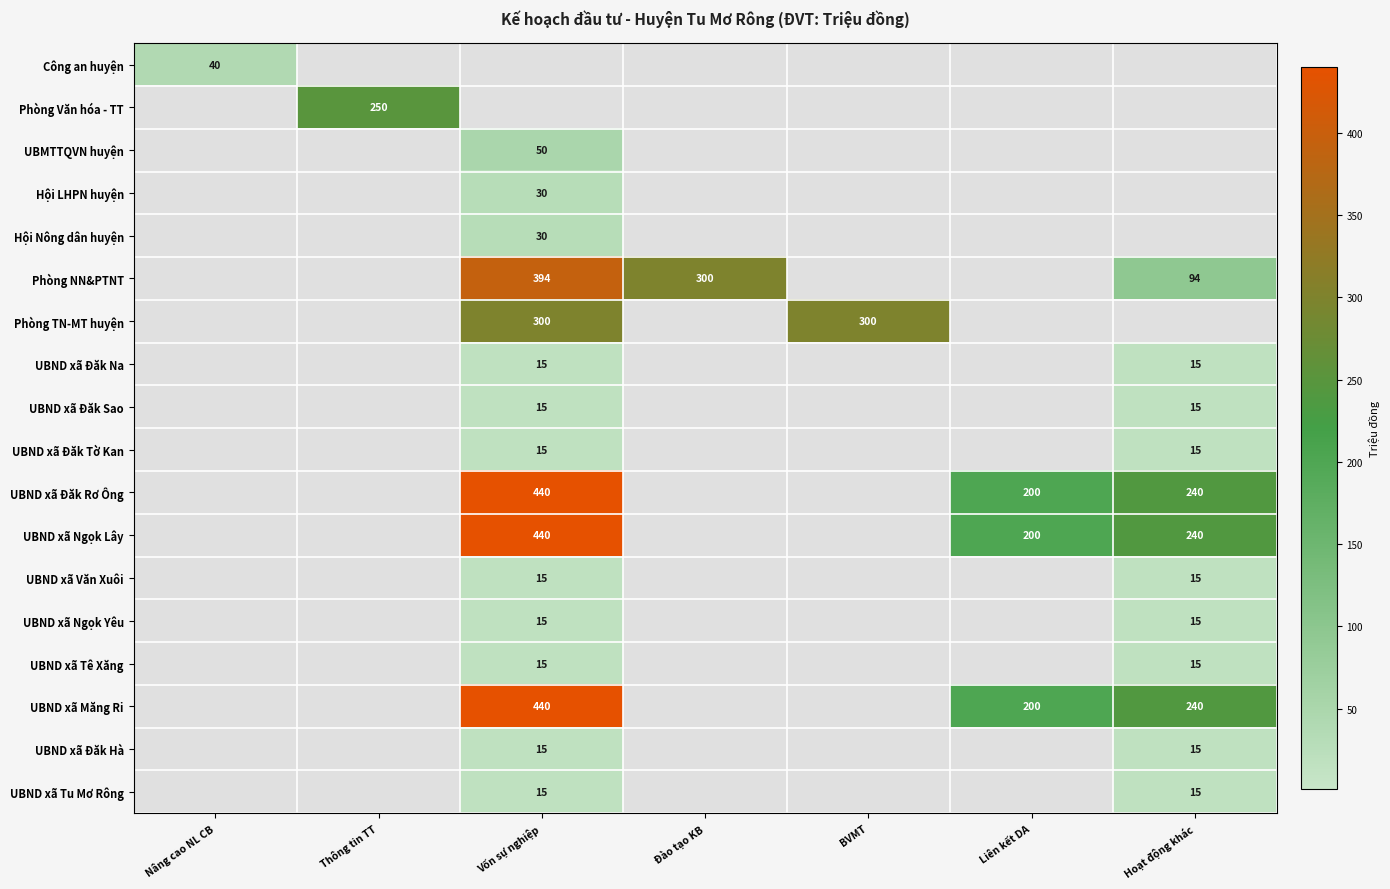

True or false: Phòng NN&PTNT has a value of 300 at Đào tạo KB.

True